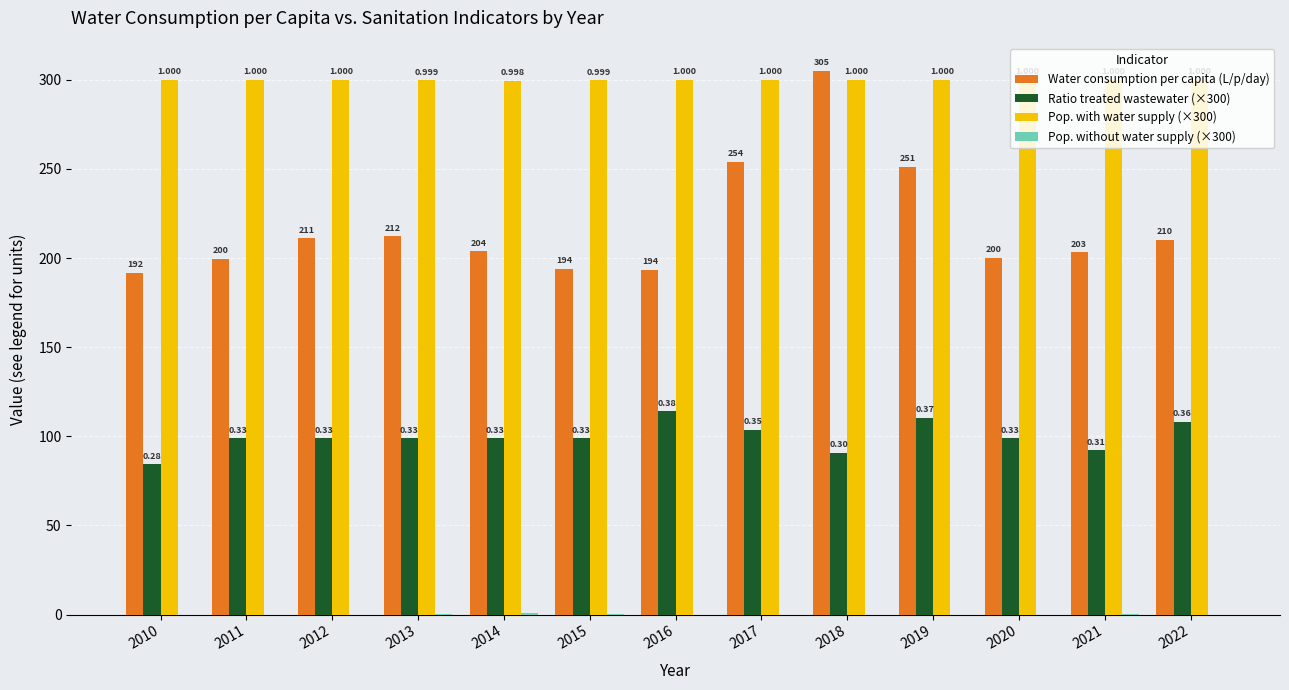

Which series changed the most between 2016 and 2017?

Water consumption per capita (L/p/day)